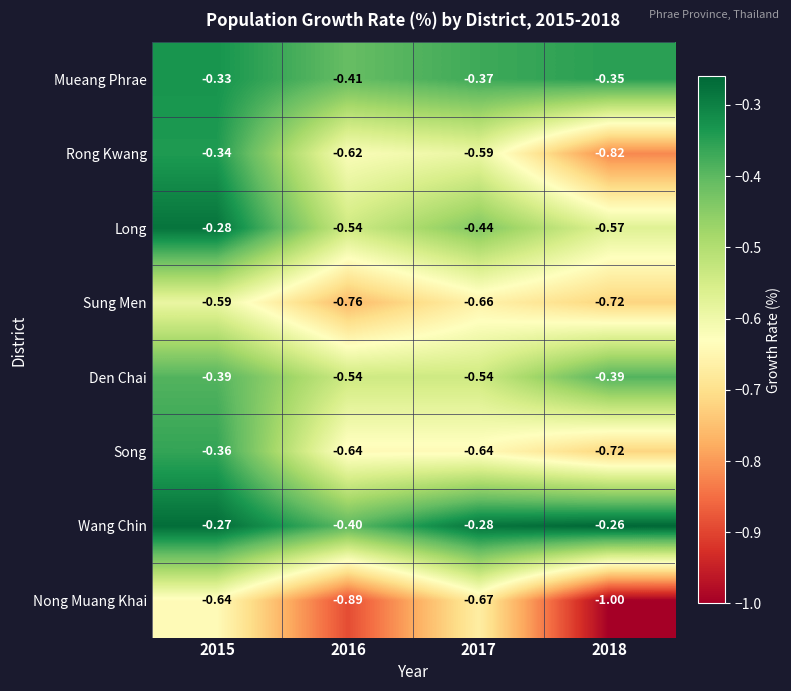

Which series has the largest total across all categories?

Wang Chin